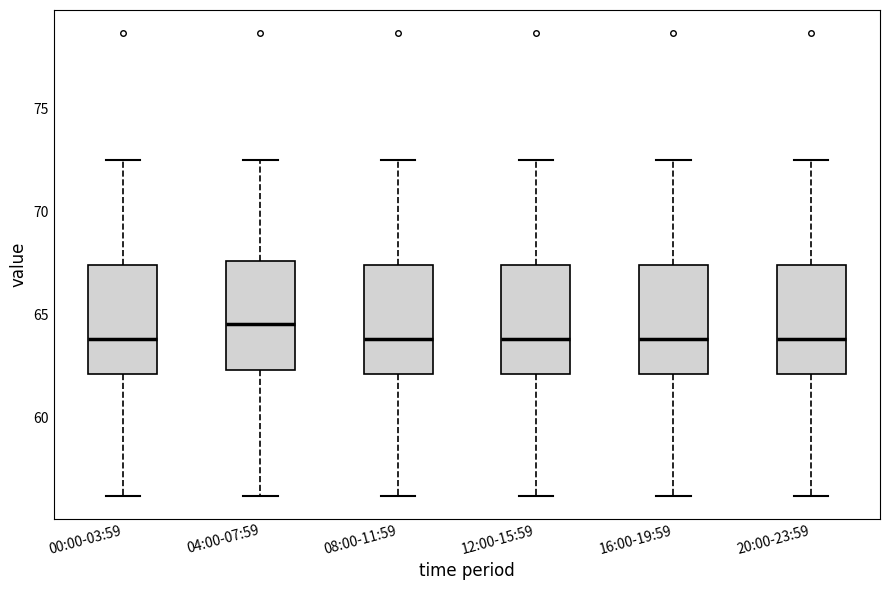

Reading left to right, read every box against the y-axis: the position of its median line, the range the box covers, and the ends of its whiskers. The values are not printed on the chart, so give them approximately, as read against the axis.

00:00-03:59: median 64.0, box 62.0 to 67.5, whiskers 56.0 to 72.5
04:00-07:59: median 64.5, box 62.5 to 67.5, whiskers 56.0 to 72.5
08:00-11:59: median 64.0, box 62.0 to 67.5, whiskers 56.0 to 72.5
12:00-15:59: median 64.0, box 62.0 to 67.5, whiskers 56.0 to 72.5
16:00-19:59: median 64.0, box 62.0 to 67.5, whiskers 56.0 to 72.5
20:00-23:59: median 64.0, box 62.0 to 67.5, whiskers 56.0 to 72.5